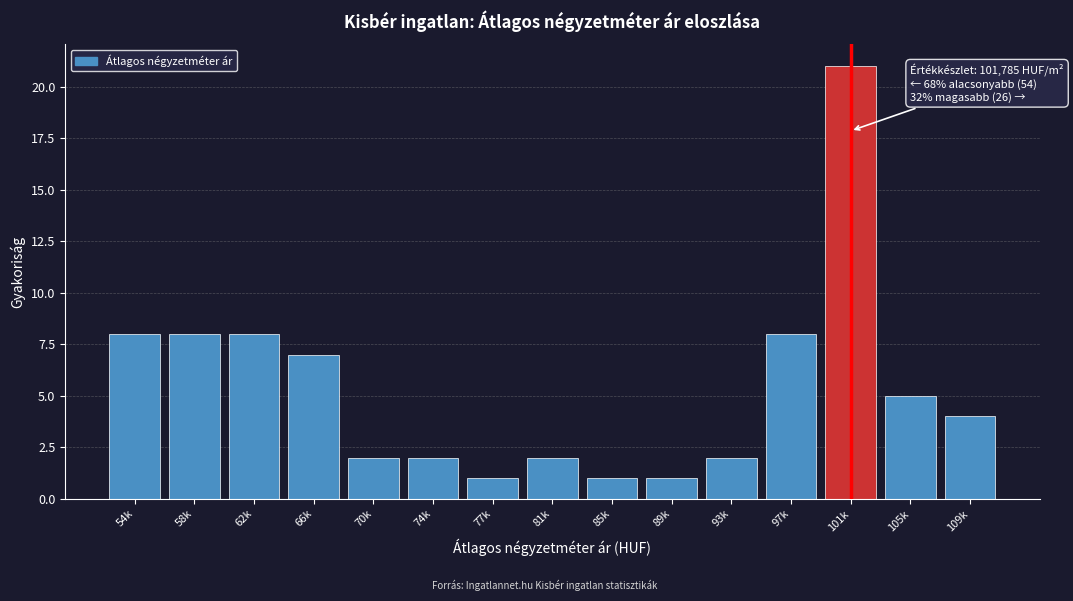

Reading left to right, extract all data points from this chart.

8	8	8	7	2	2	1	2	1	1	2	8	21	5	4